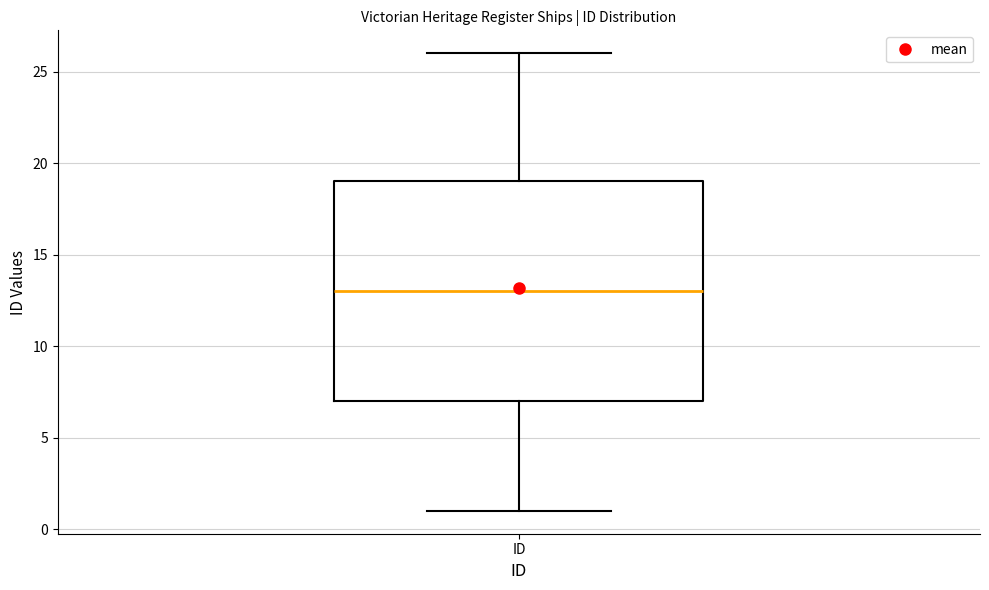

Read this box plot against the y-axis: the position of the median line, the range covered by the box, and the ends of both whiskers. The values are not printed on the chart, so give them approximately, as read against the axis.

median 13, box 7 to 19, whiskers 1 to 26